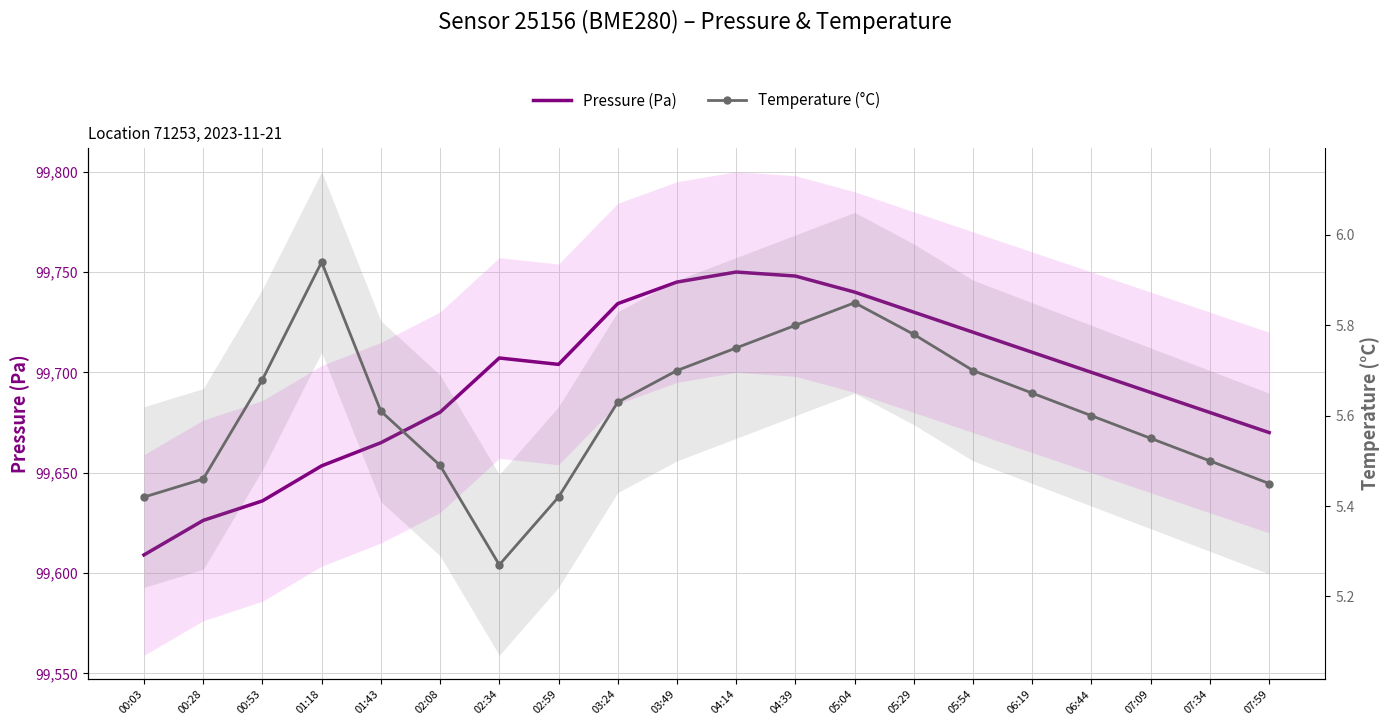

What is the value of the Pressure (Pa) point at the 9th from the left?

99734.2